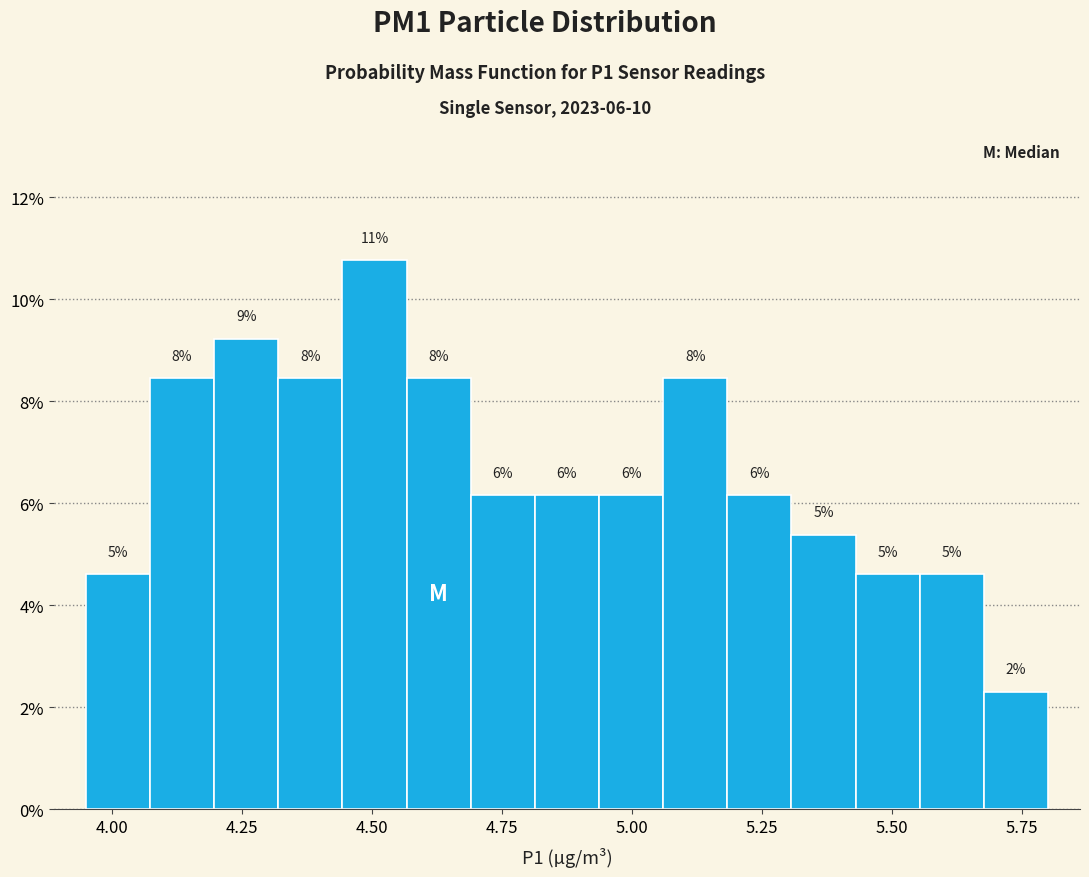

Read against the x-axis, roughly where is the centre of the tallest bar?

4.50